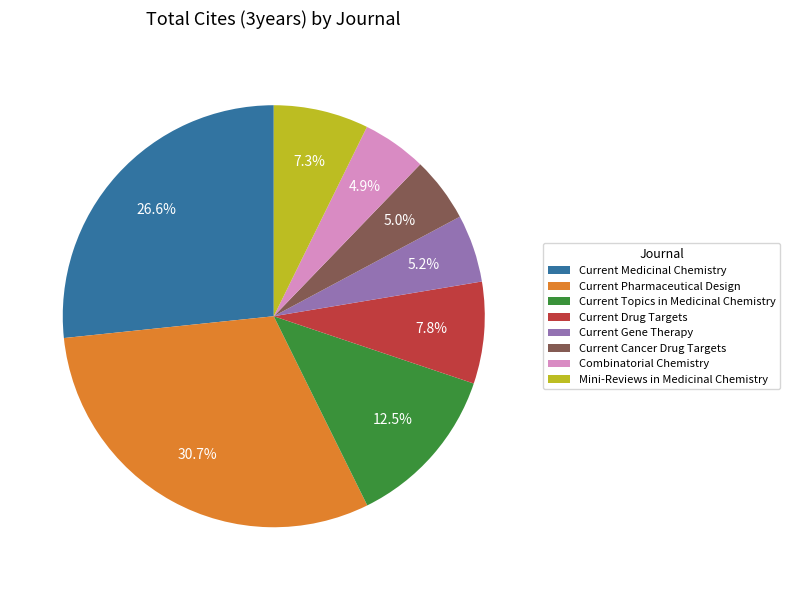

Is there a majority slice in this chart?

No